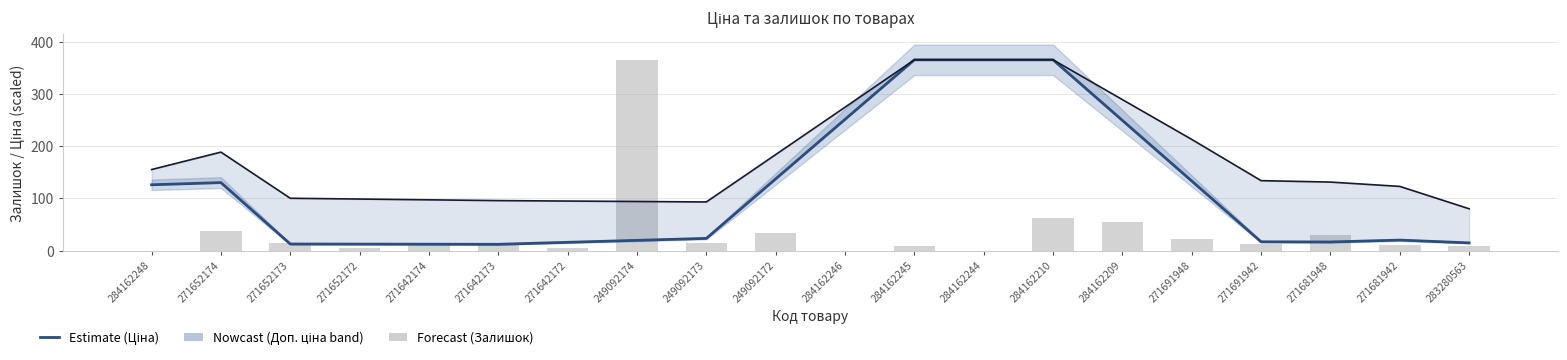

The value of Доп. ціна (scaled) at 271691948 is 87.4. True or false?

False